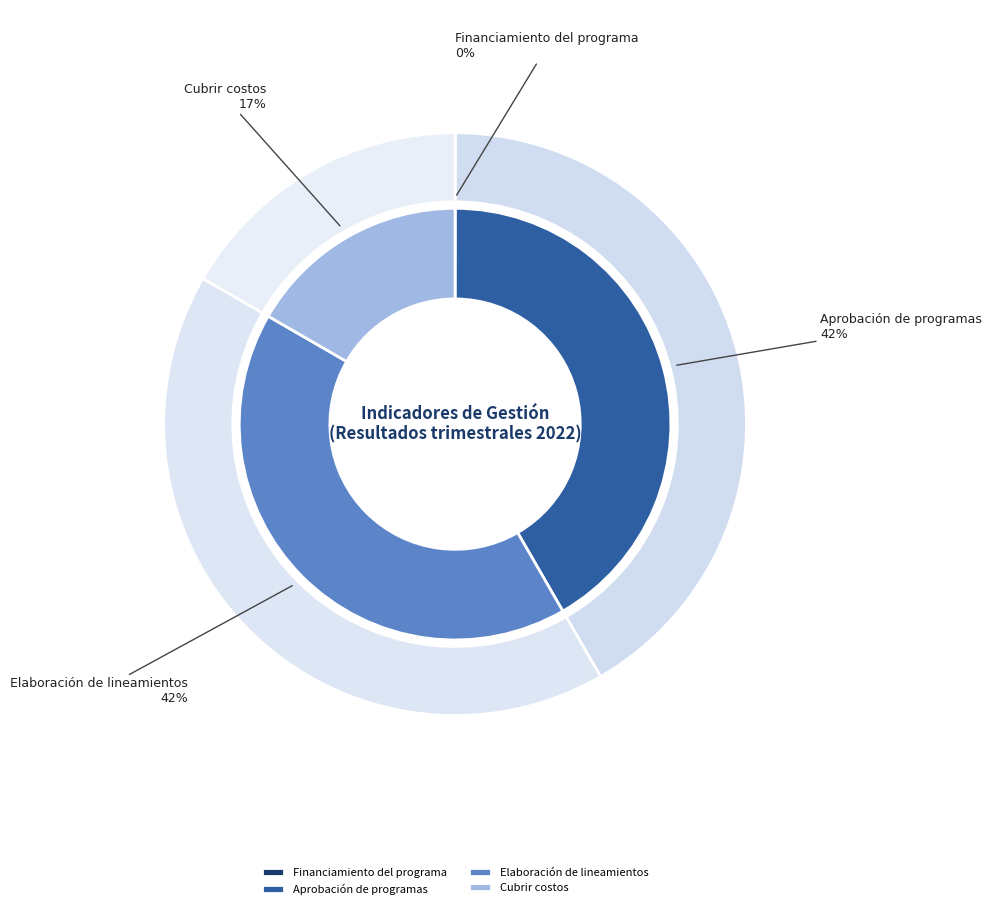

How many slices are in this pie chart?

4